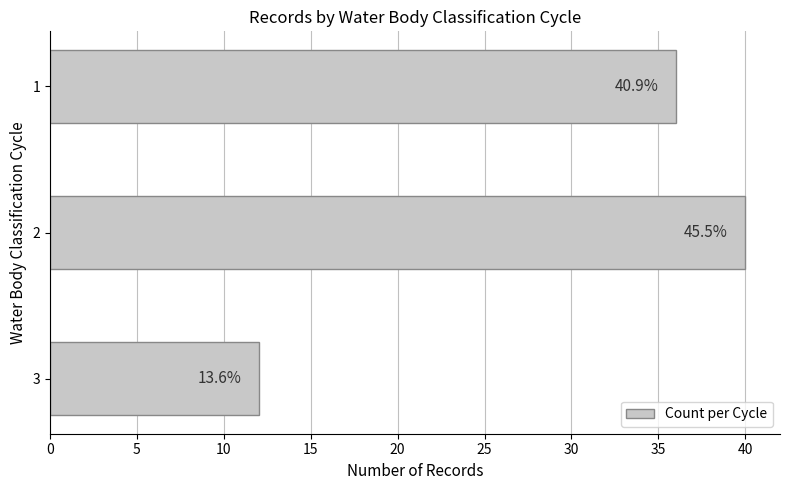

Does the chart contain stacked bars?

No